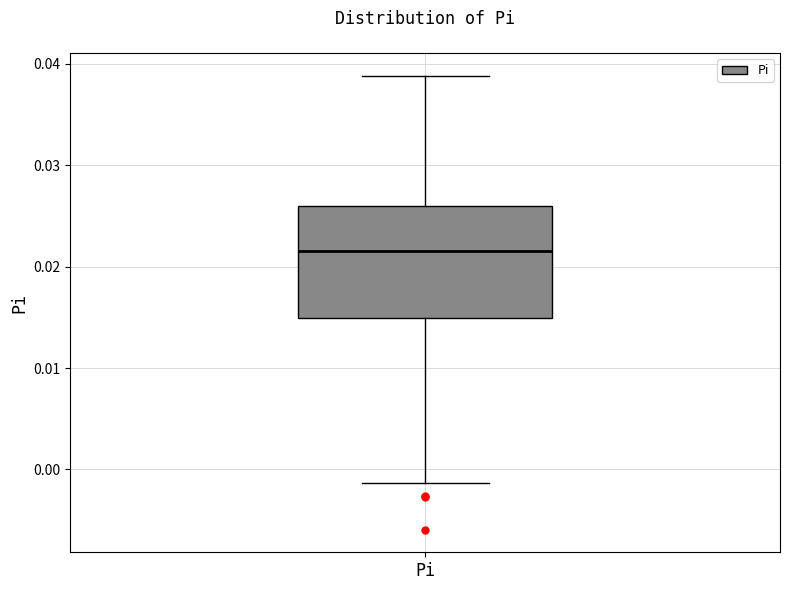

Read this box plot against the y-axis: the position of the median line, the range covered by the box, and the ends of both whiskers. The values are not printed on the chart, so give them approximately, as read against the axis.

median 0.022, box 0.015 to 0.026, whiskers -0.001 to 0.039